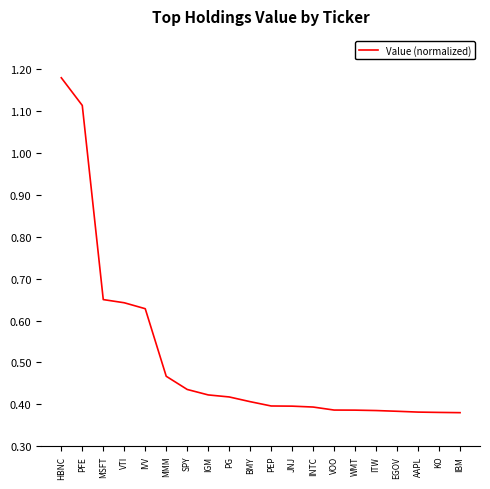

How many distinct data groups are displayed?

1